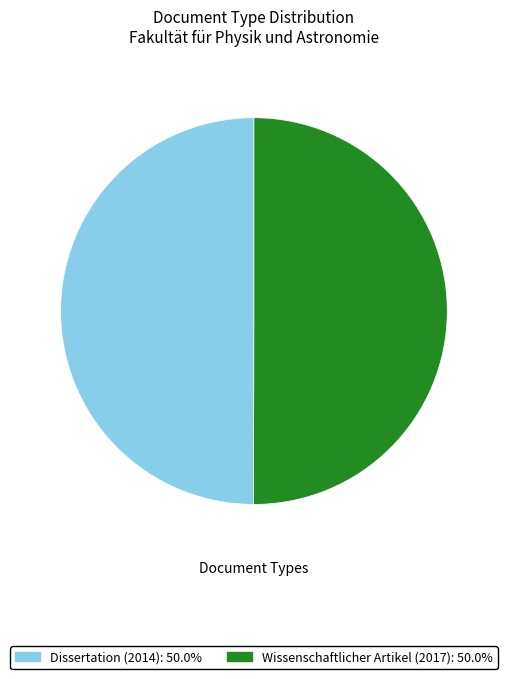

Count the number of slices in the pie.

2